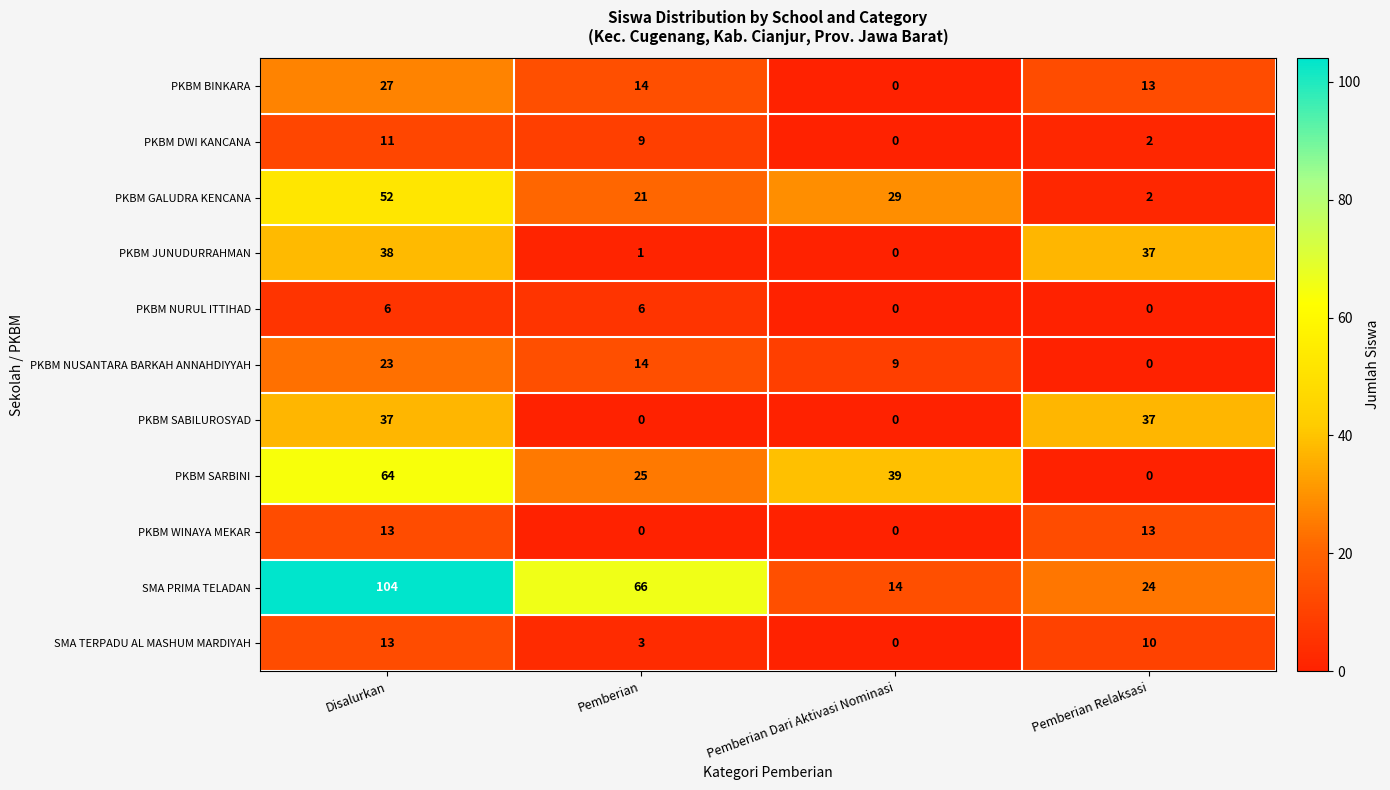

What is the difference between the maximum and second lowest values in the SMA PRIMA TELADAN series?

80